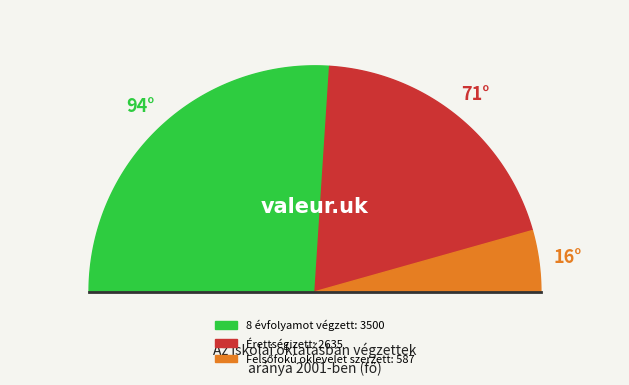

Rank the categories by value from highest to lowest.

8 évfolyamot végzett, Érettségizett, Felsőfokú oklevelet szerzett